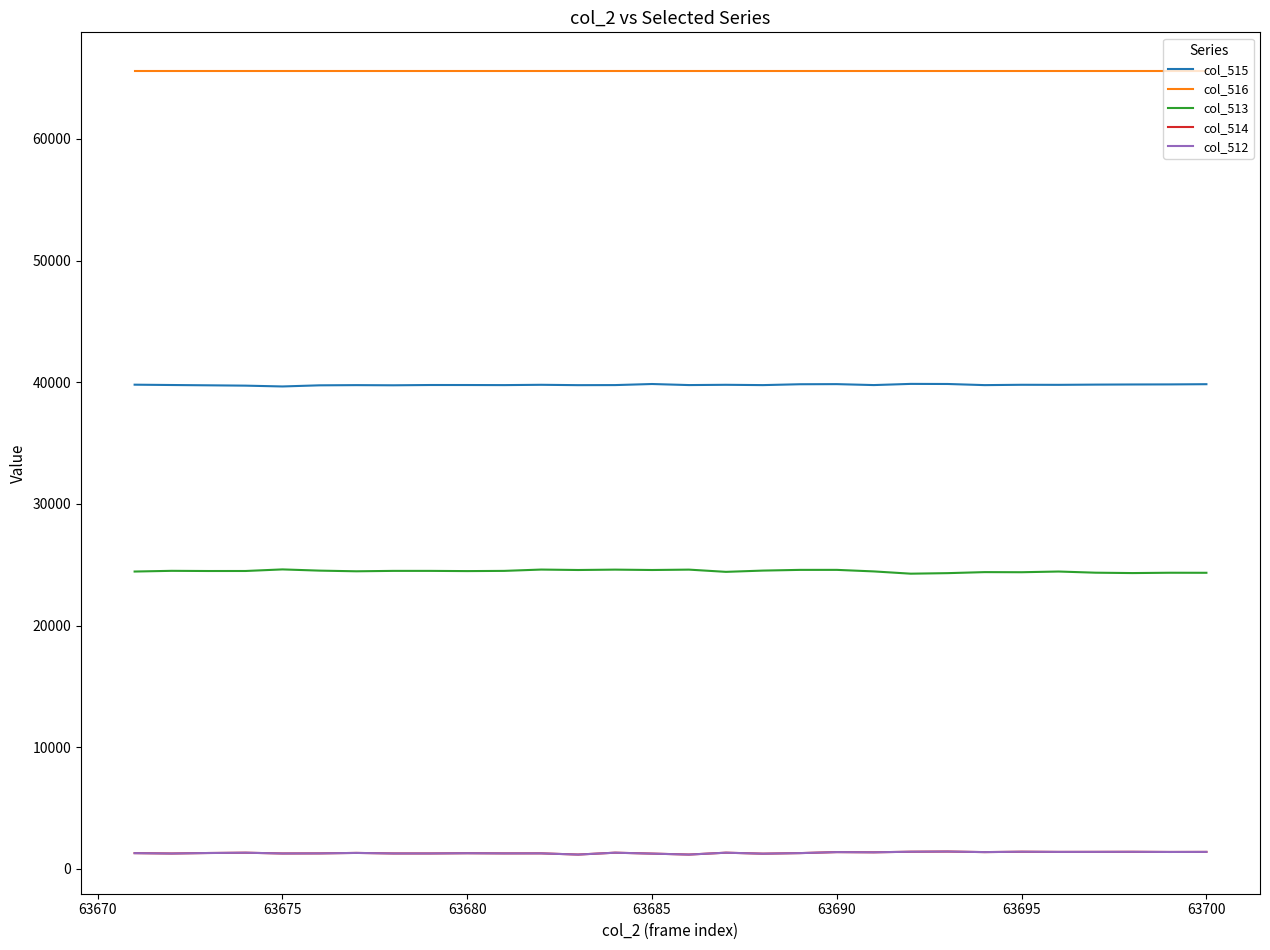

Which series has the largest total across all categories?

col_516